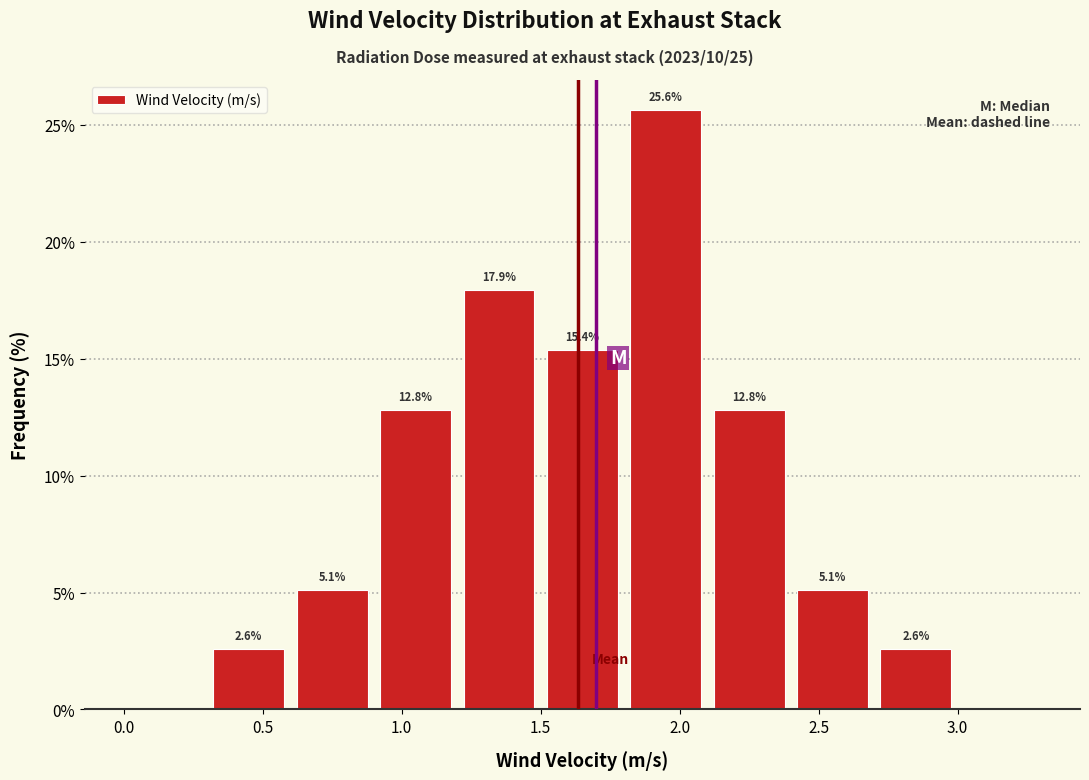

Over which range of the x-axis is the bar tallest?

1.8 to 2.1